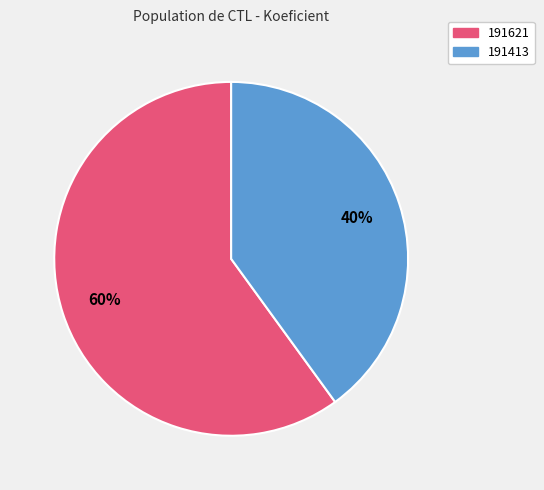

To the nearest percent, what is the combined percentage of 191621 and 191413?

100%